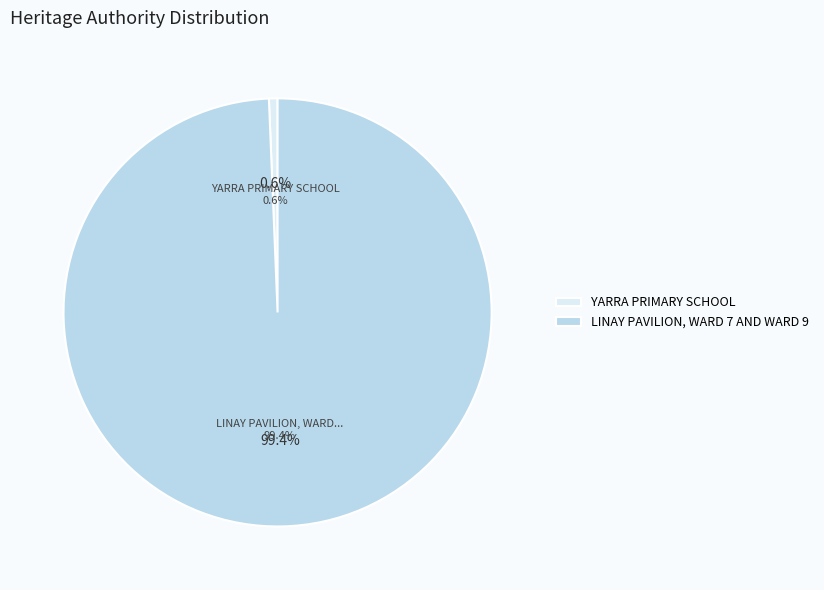

Which category has the biggest portion of the pie?

LINAY PAVILION, WARD 7 AND WARD 9